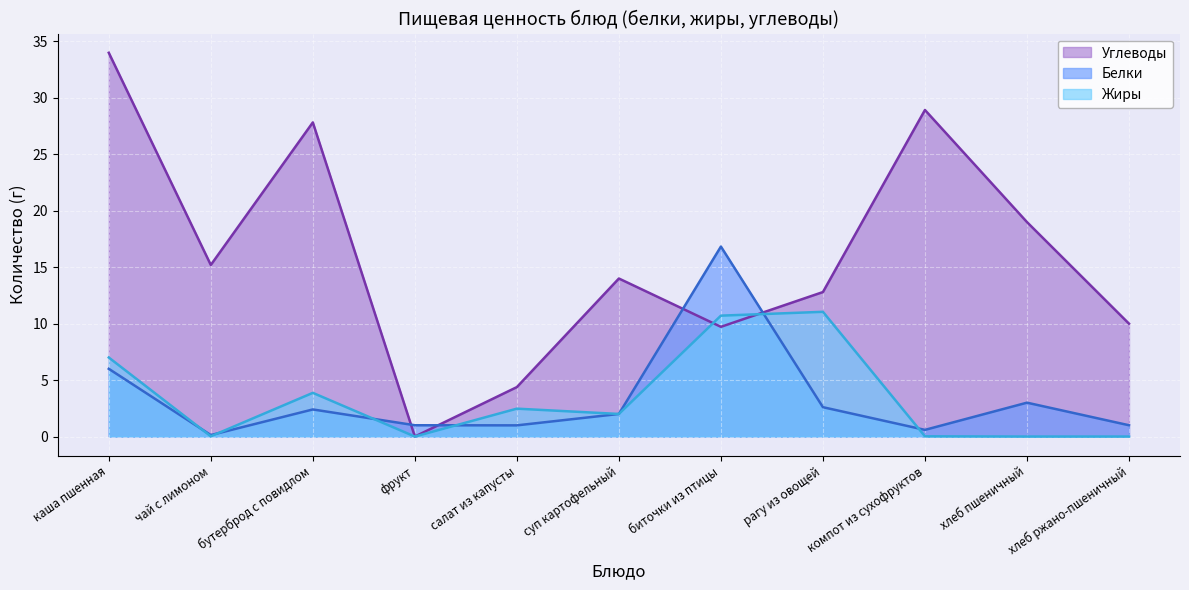

Where is Белки nearest to the value 8?

каша пшенная